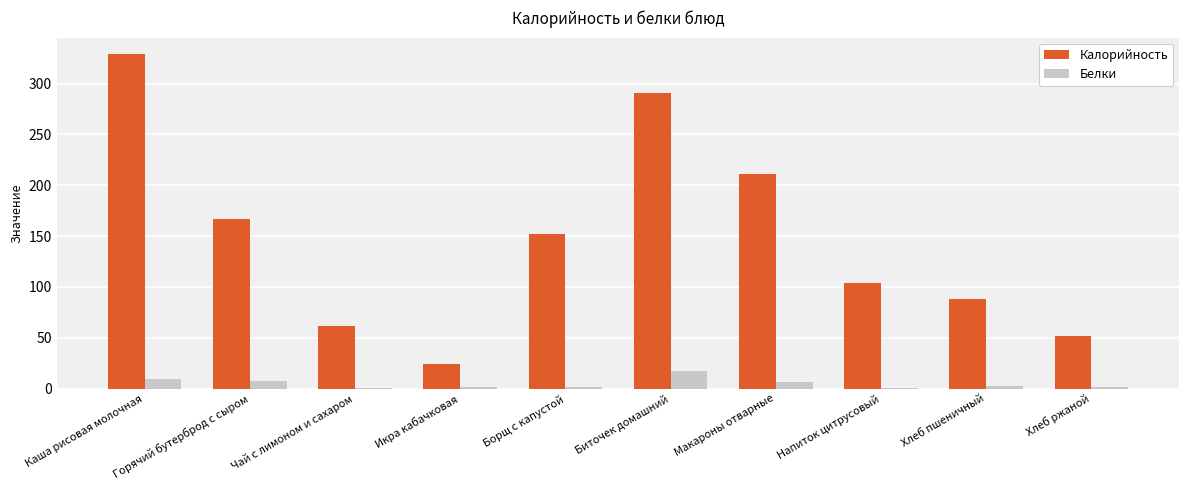

What is the approximate value of Калорийность at Каша рисовая молочная?

328.8